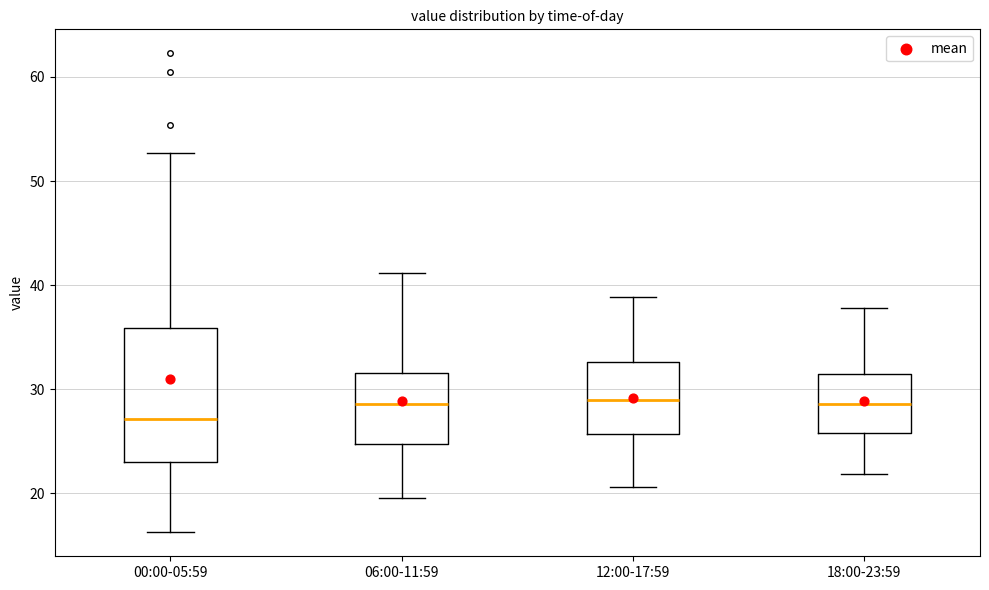

Reading left to right, transcribe this box plot: for each box, give where its median line is, the range the box spans, and where its two whiskers end, as read against the y-axis. The values are not printed on the chart, so give them approximately, as read against the axis.

00:00-05:59: median 27, box 23 to 36, whiskers 16 to 53
06:00-11:59: median 29, box 25 to 32, whiskers 20 to 41
12:00-17:59: median 29, box 26 to 33, whiskers 21 to 39
18:00-23:59: median 29, box 26 to 31, whiskers 22 to 38